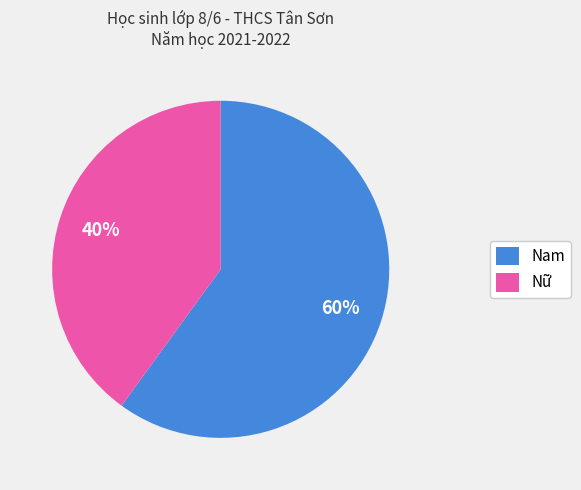

Rank the categories by value from highest to lowest.

Nam, Nữ